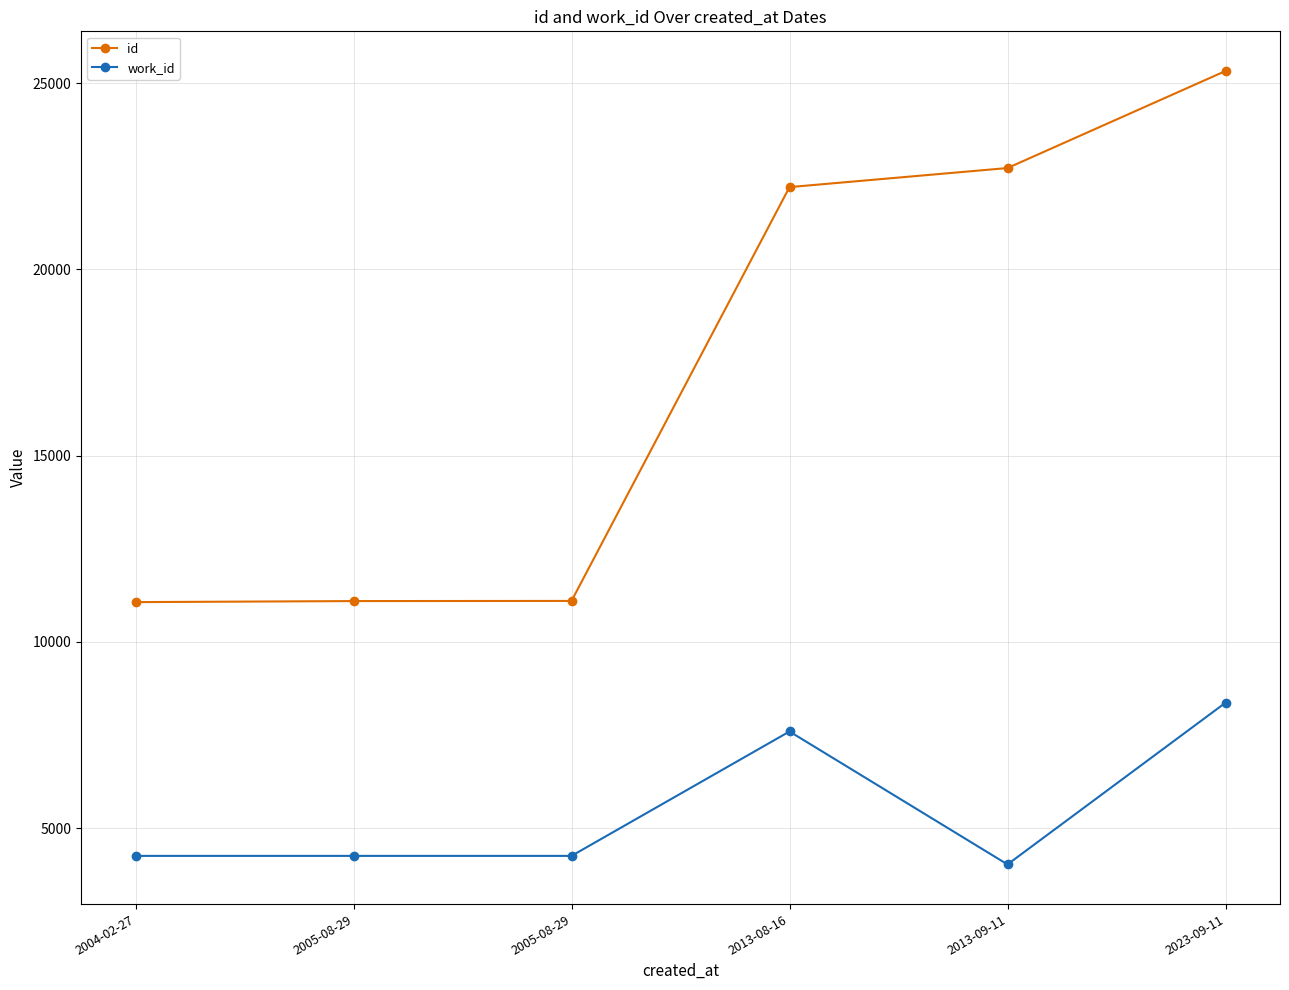

How many series are shown in this chart?

2